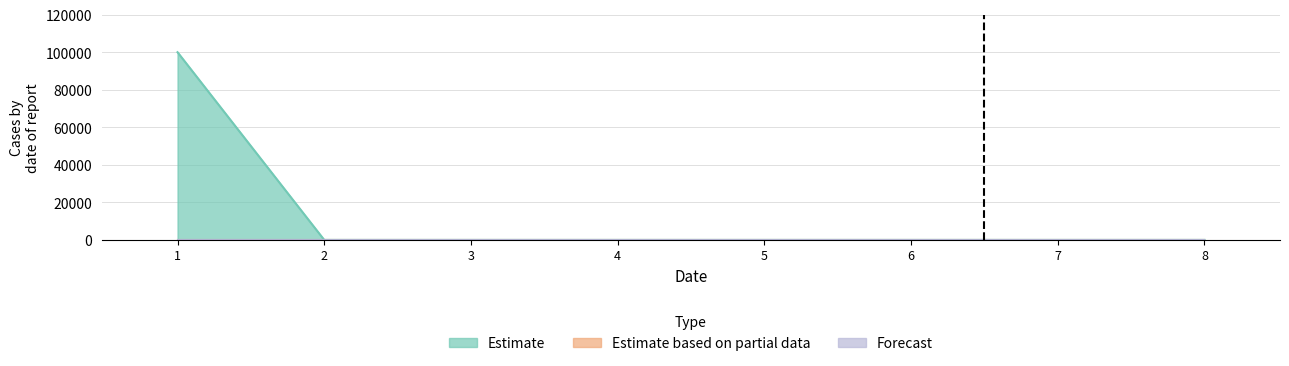

True or false: Estimate based on partial data has a value of 0 at 4.

True